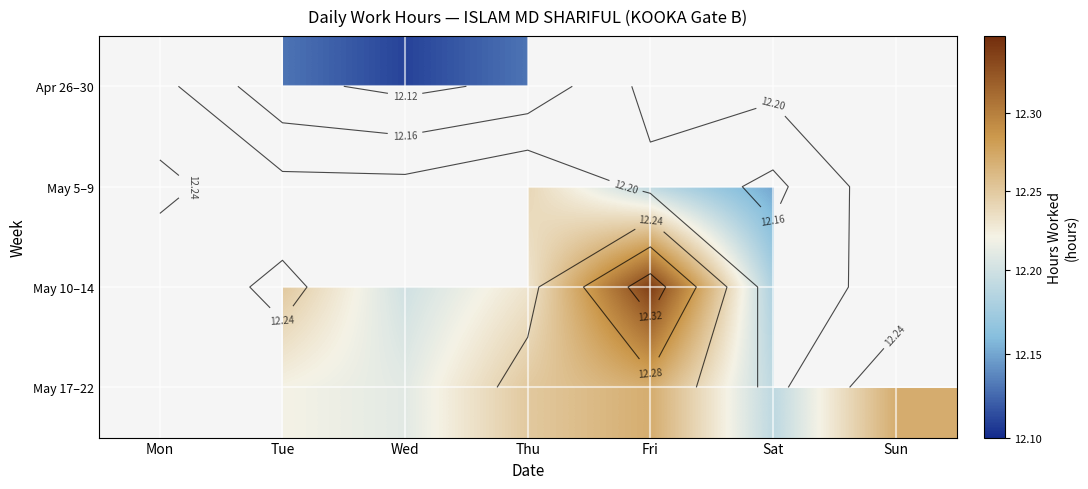

Is it true that May 10–14 equals 12.2 at Sat?

True